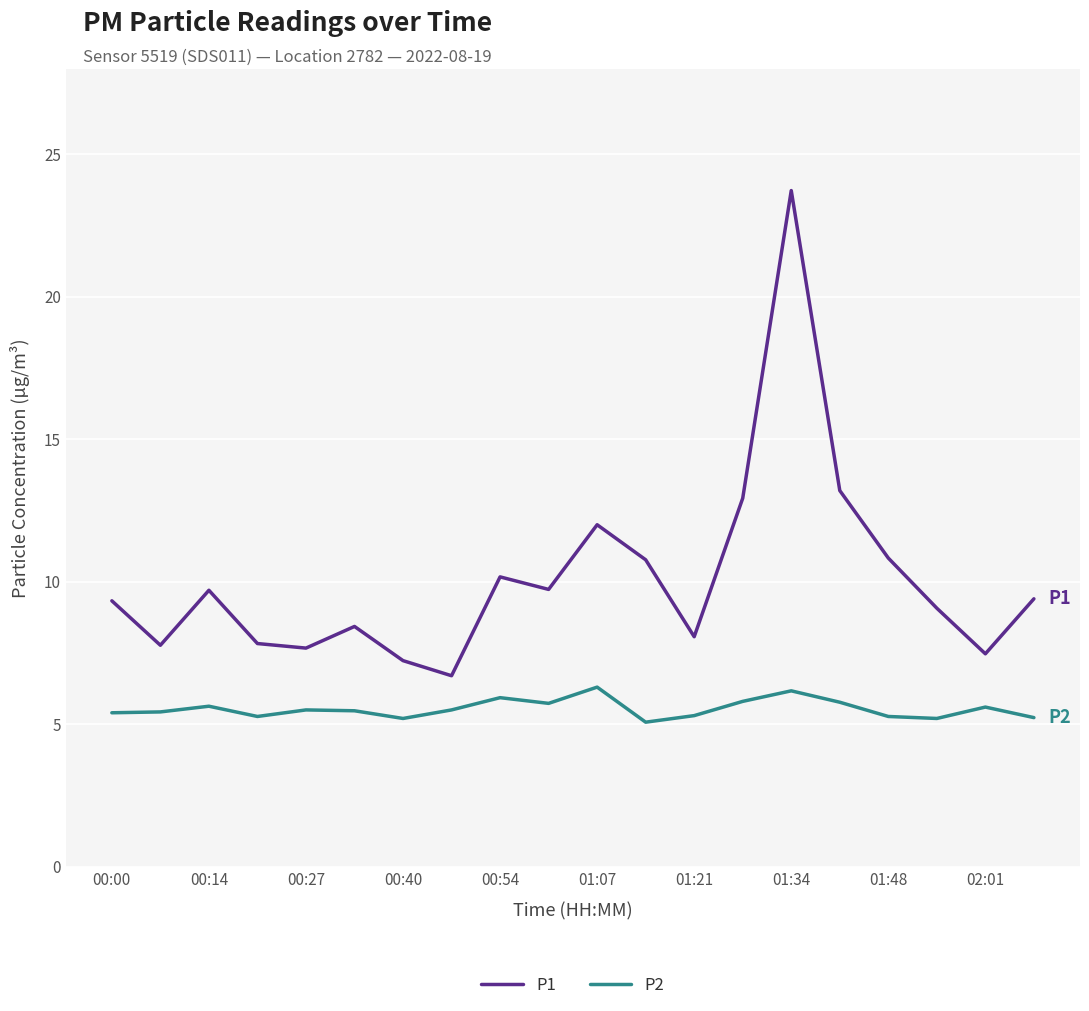

What is the difference between the maximum and minimum values in the P1 series?

17.0